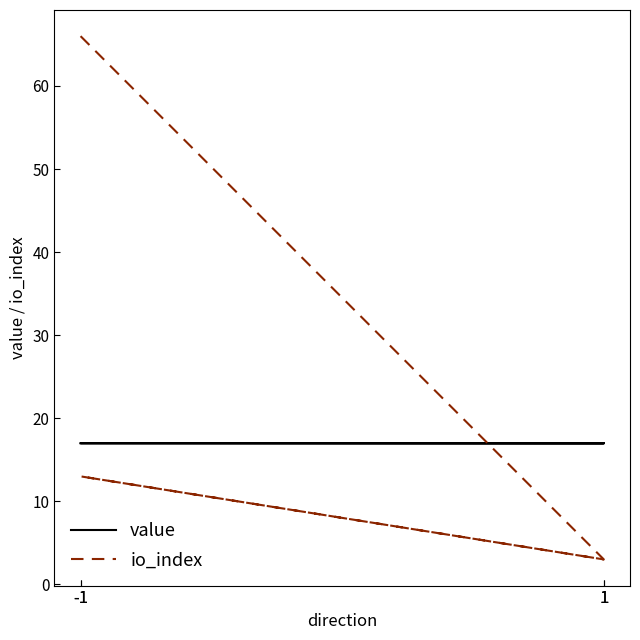

Reading right to left, extract all data points from this chart.

value: 17.0	17.0	17.0	17.0
io_index: 3.0	13.0	3.0	66.0